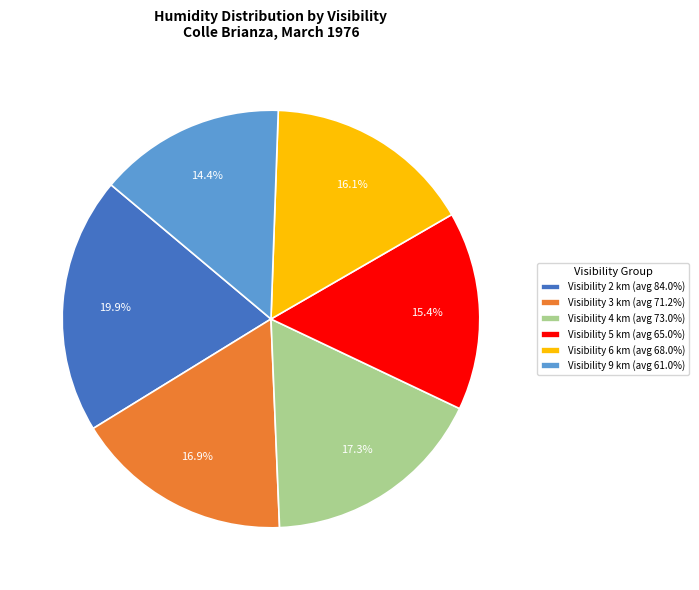

Count the number of slices in the pie.

6